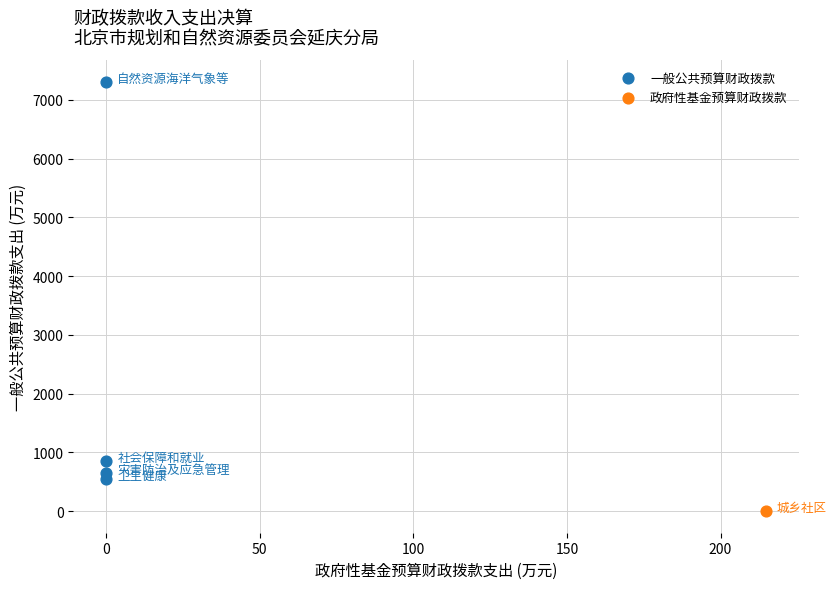

What are all the series names shown in the legend?

一般公共预算财政拨款, 政府性基金预算财政拨款